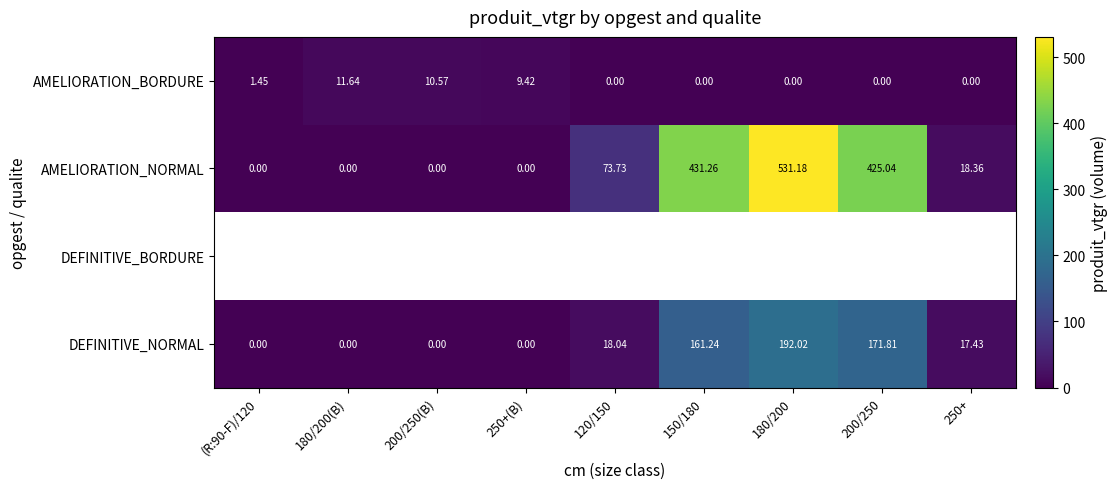

Which label corresponds to the smallest value in the chart?

120/150